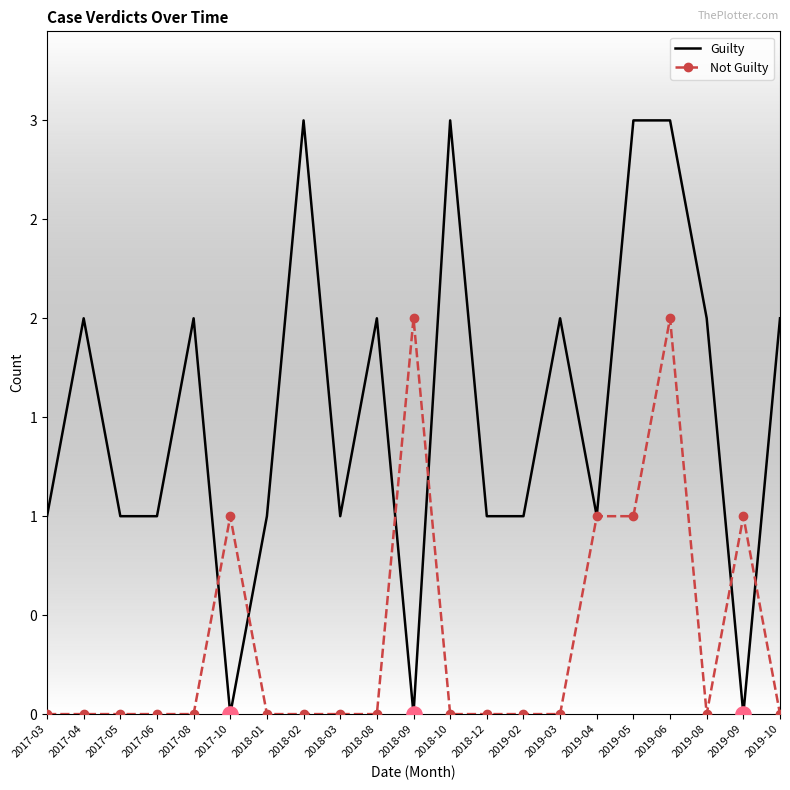

What are all the series names shown in the legend?

Guilty, Not Guilty